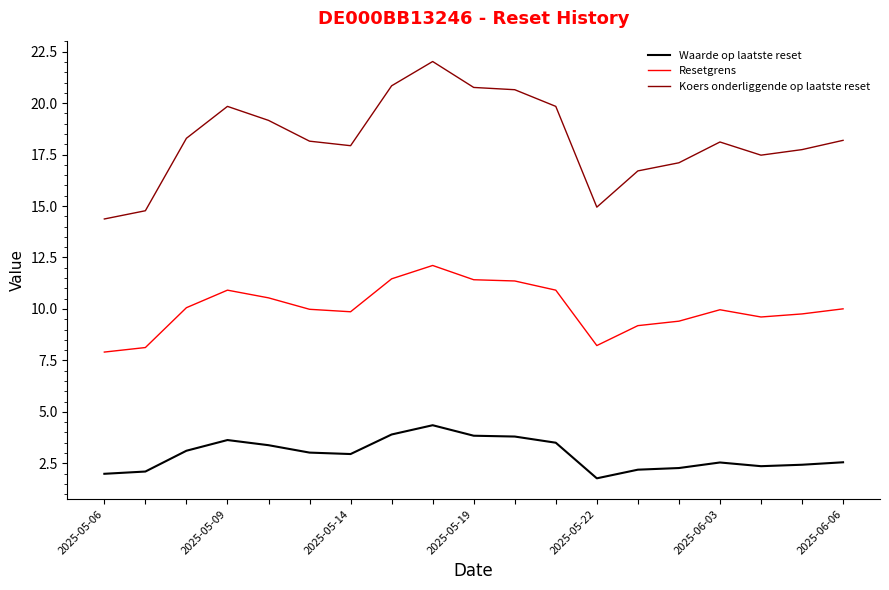

How many categories are shown in the chart?

19